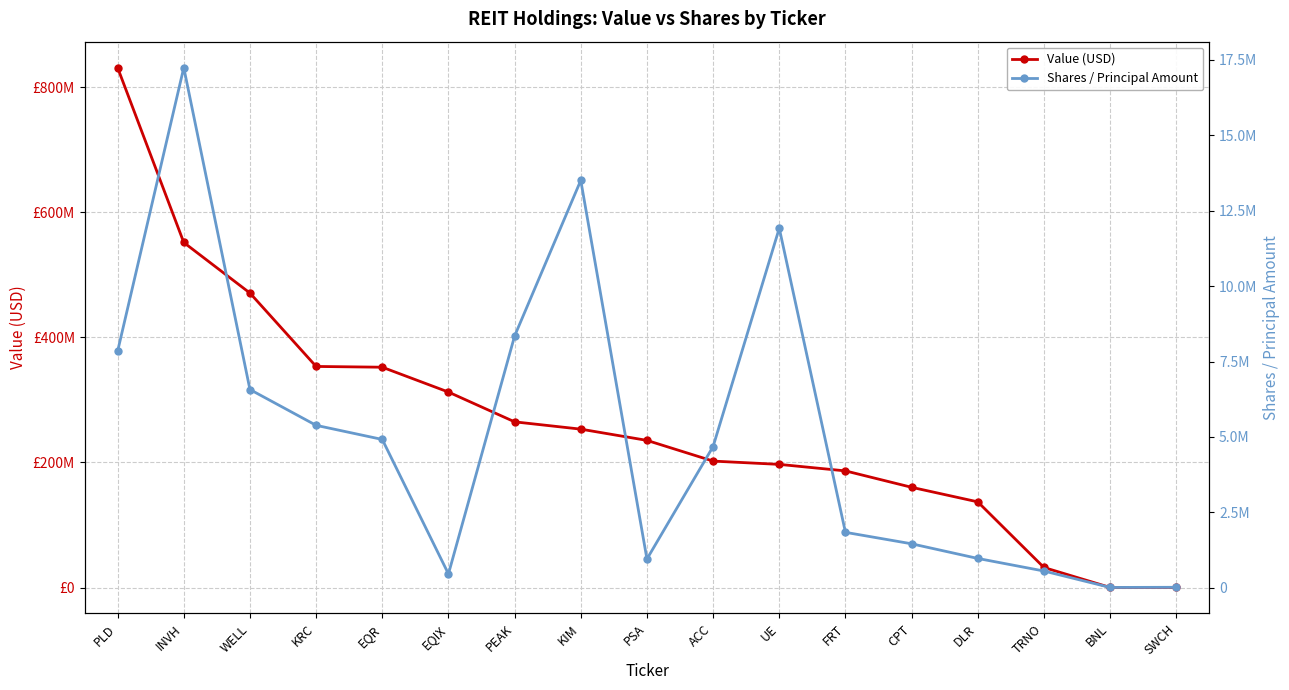

At how many categories does at least one series exceed 536576883?

2